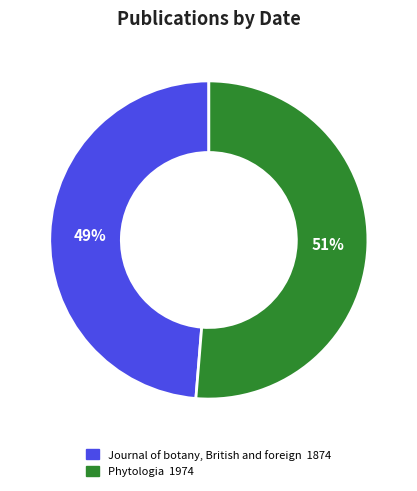

Is there any slice that represents more than half of the pie?

Yes